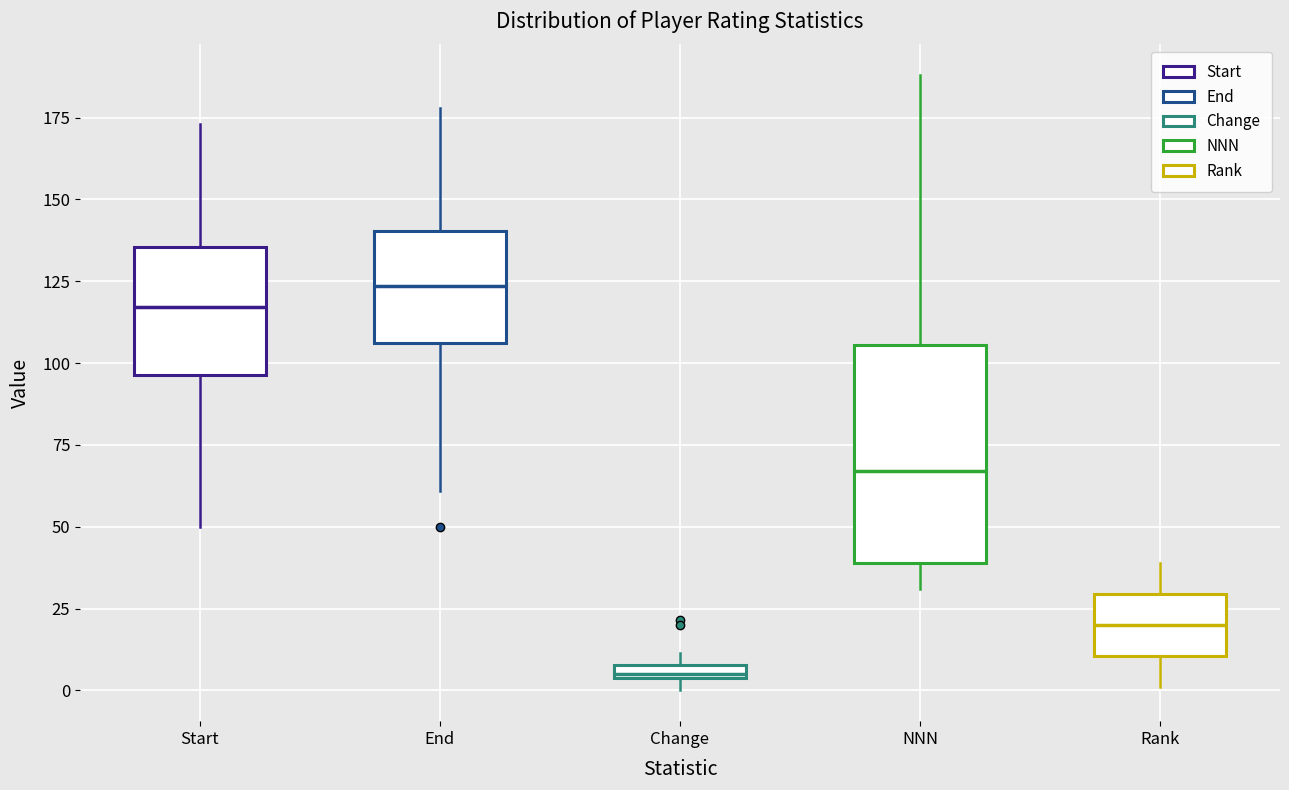

Which box's median line is the highest?

End